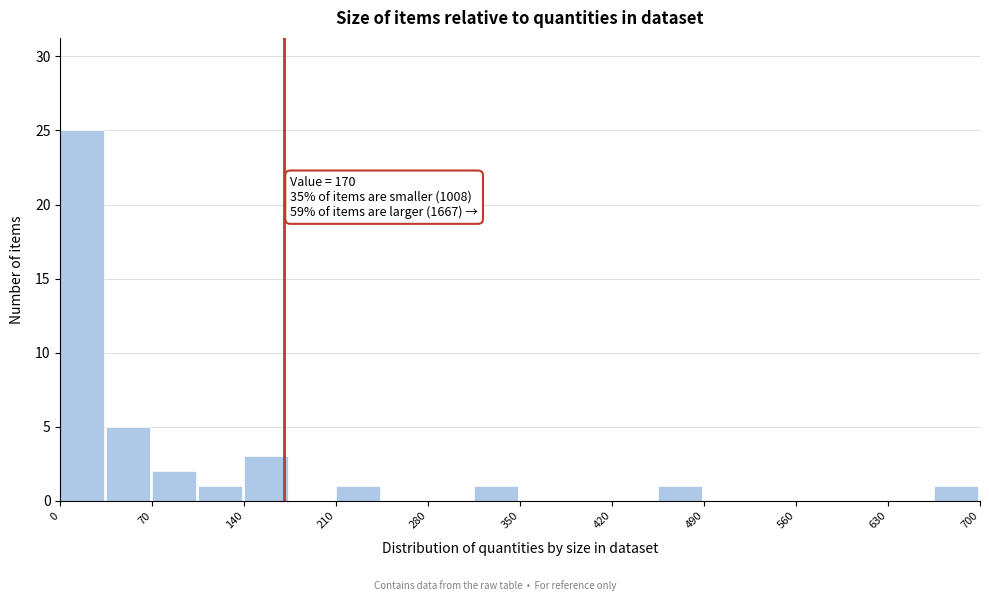

Read against the x-axis, roughly where is the centre of the tallest bar?

20